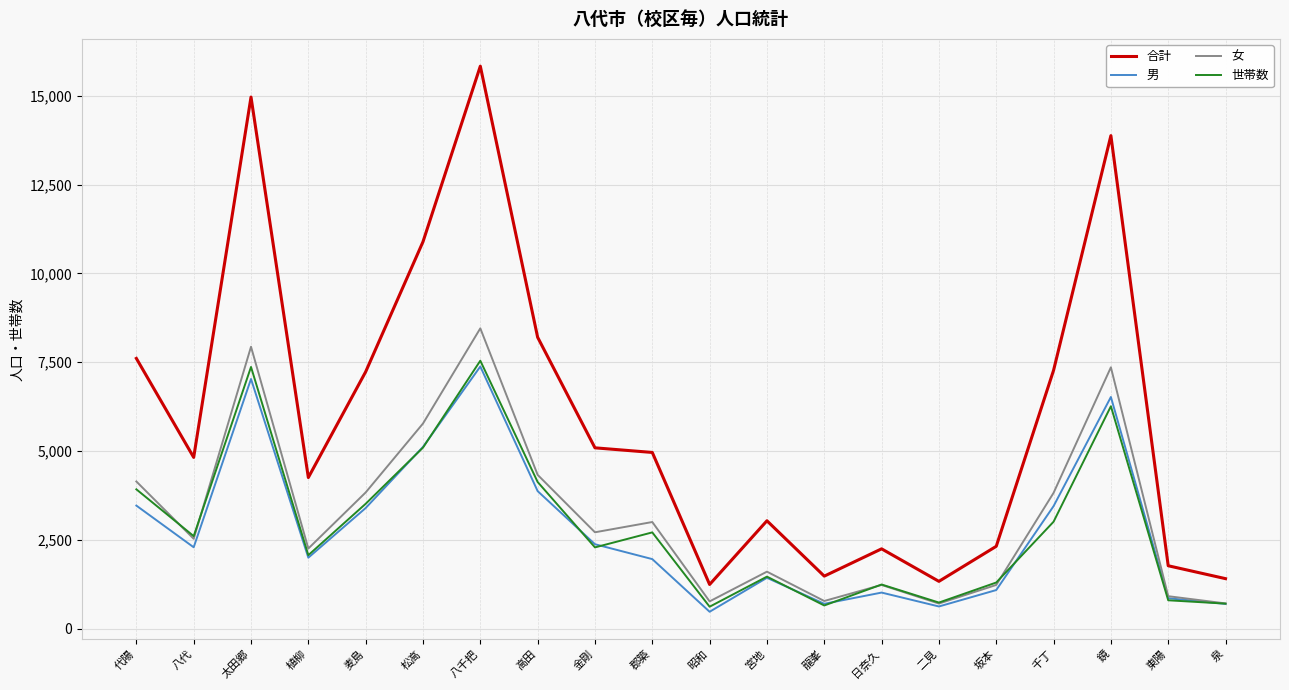

What is the smallest value displayed?

476